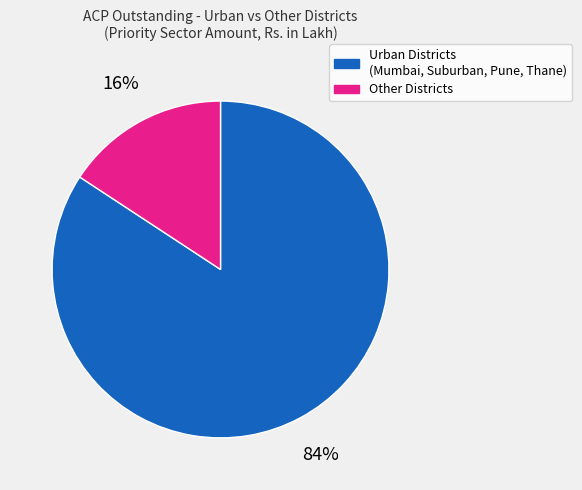

Which category has the smallest portion of the pie?

Other Districts